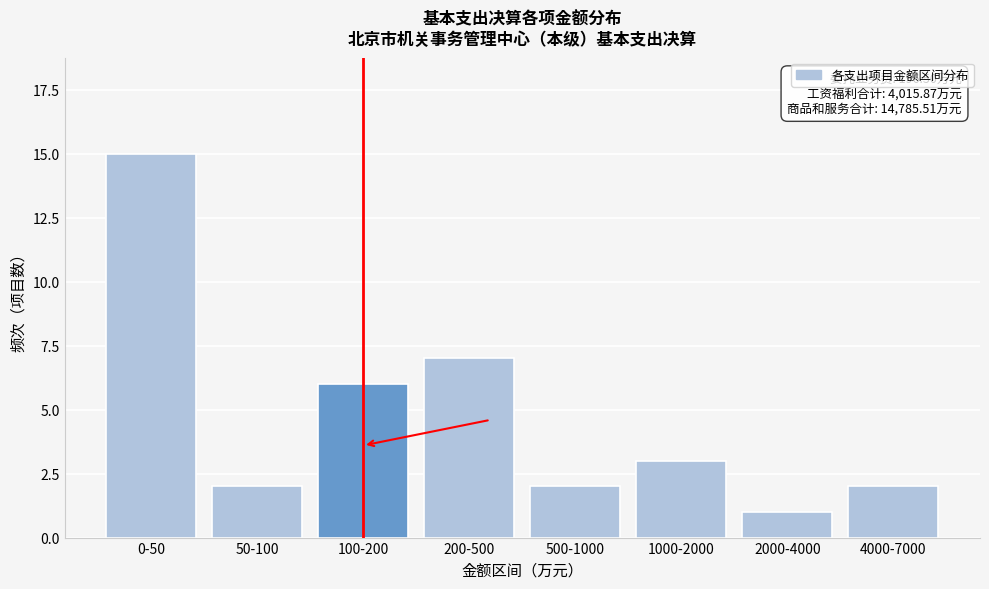

Reading right to left, transcribe all the data shown in this chart.

2	1	3	2	7	6	2	15